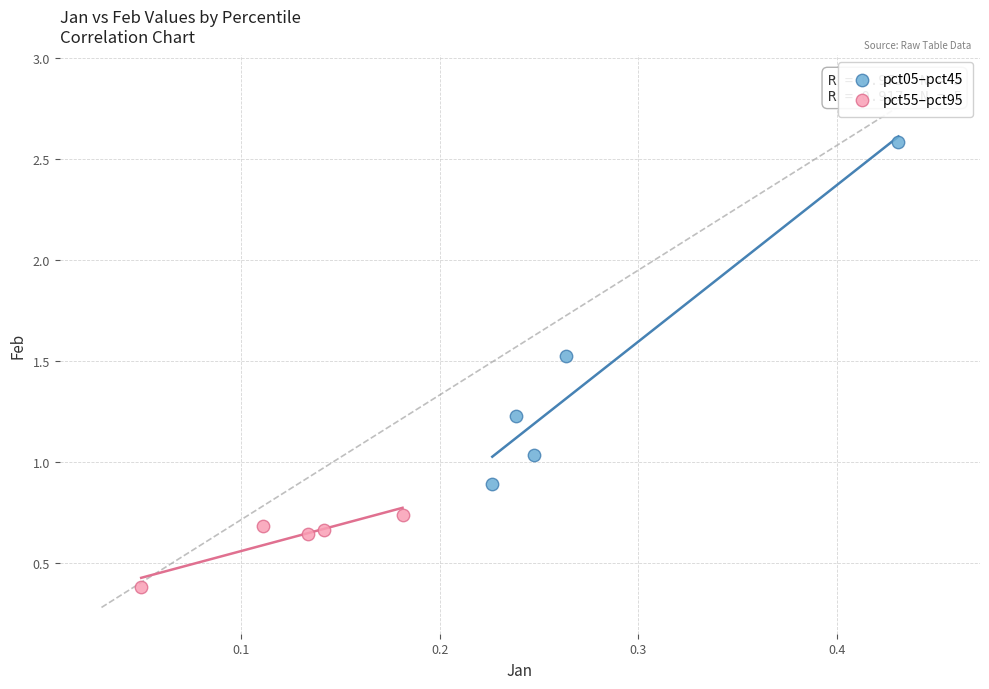

Which series contains the highest Y value?

pct05–pct45